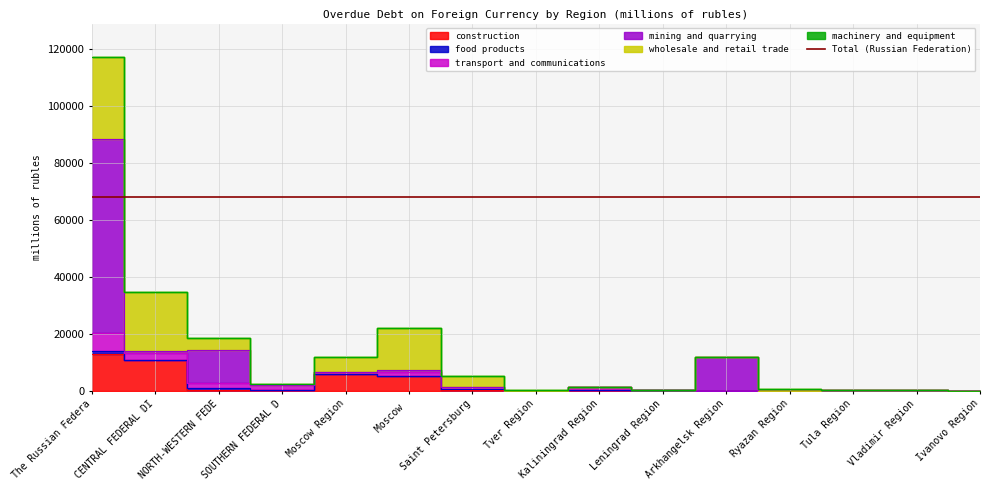

Which series has the largest total across all categories?

mining and quarrying